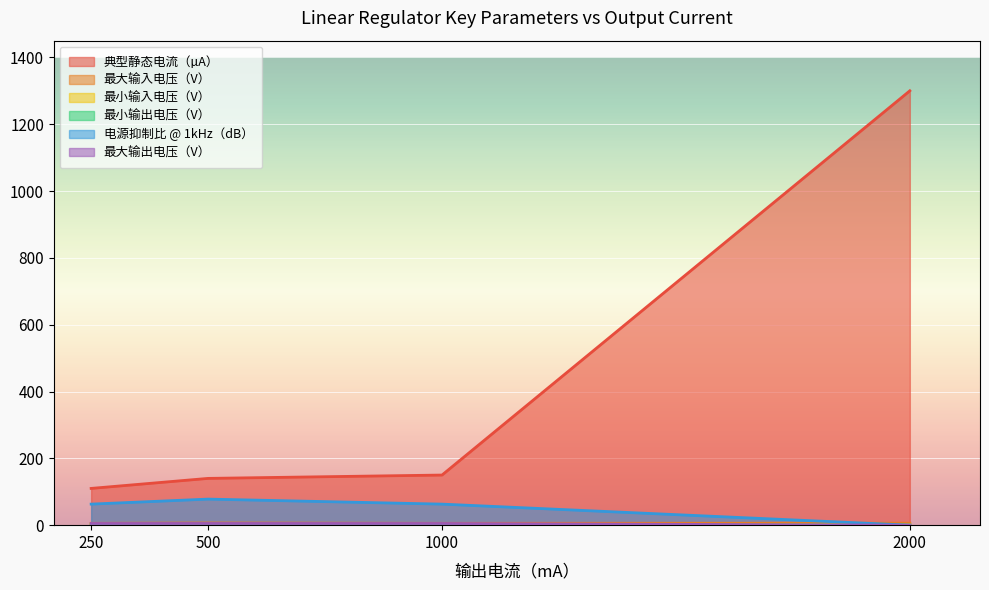

Between 500 and 2000, which is larger?

2000